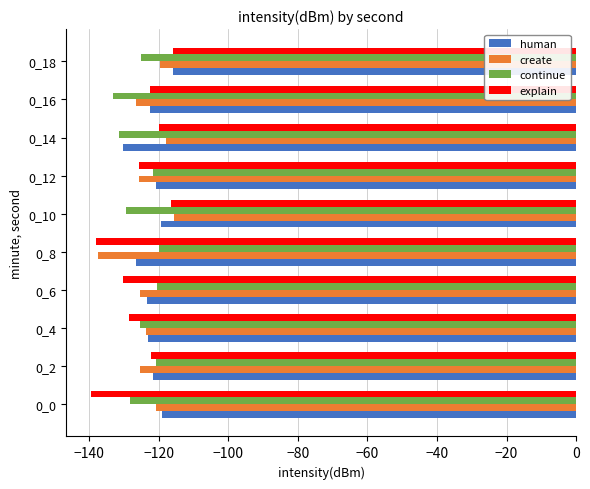

Which series changed the most between 0_0 and 0_2?

explain